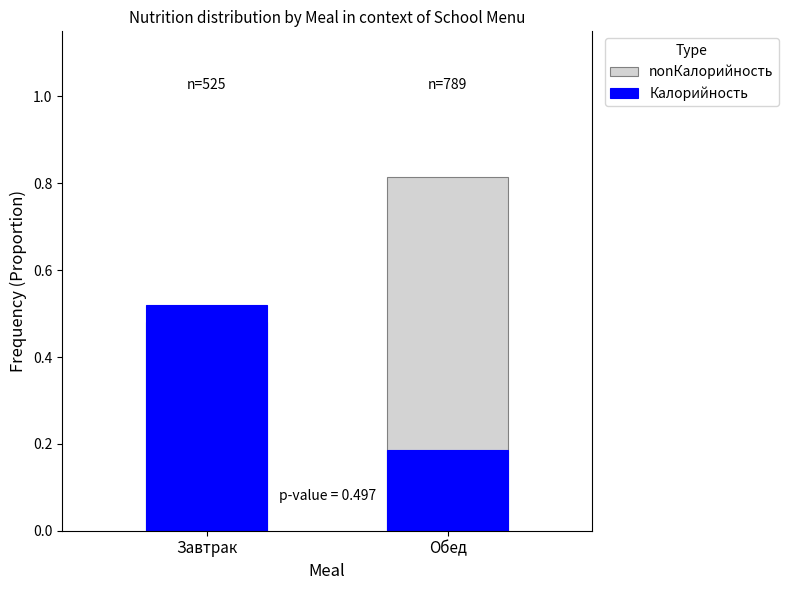

What is the sum of the Калорийность values at Завтрак and Обед?

0.7